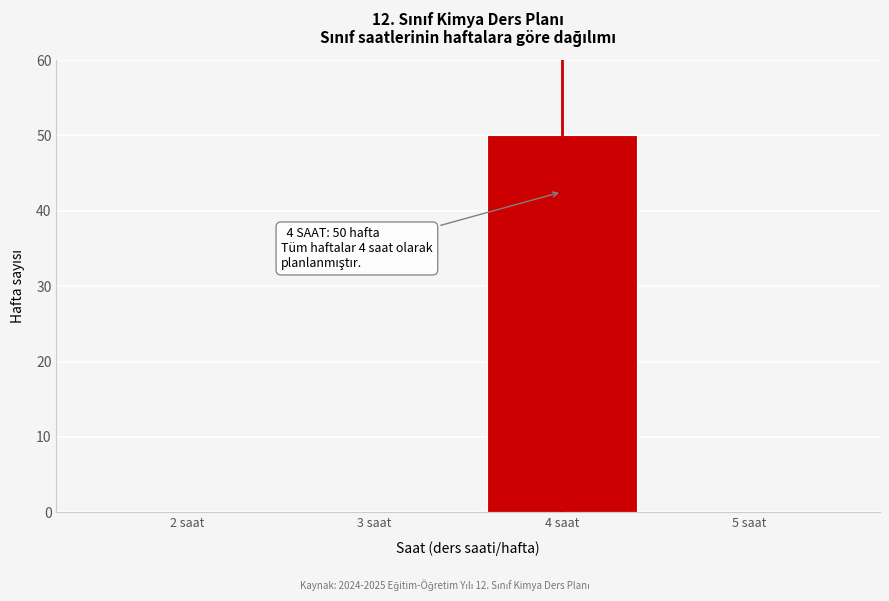

Reading right to left, list all the values displayed in this chart.

5 saat=0	4 saat=50	3 saat=0	2 saat=0